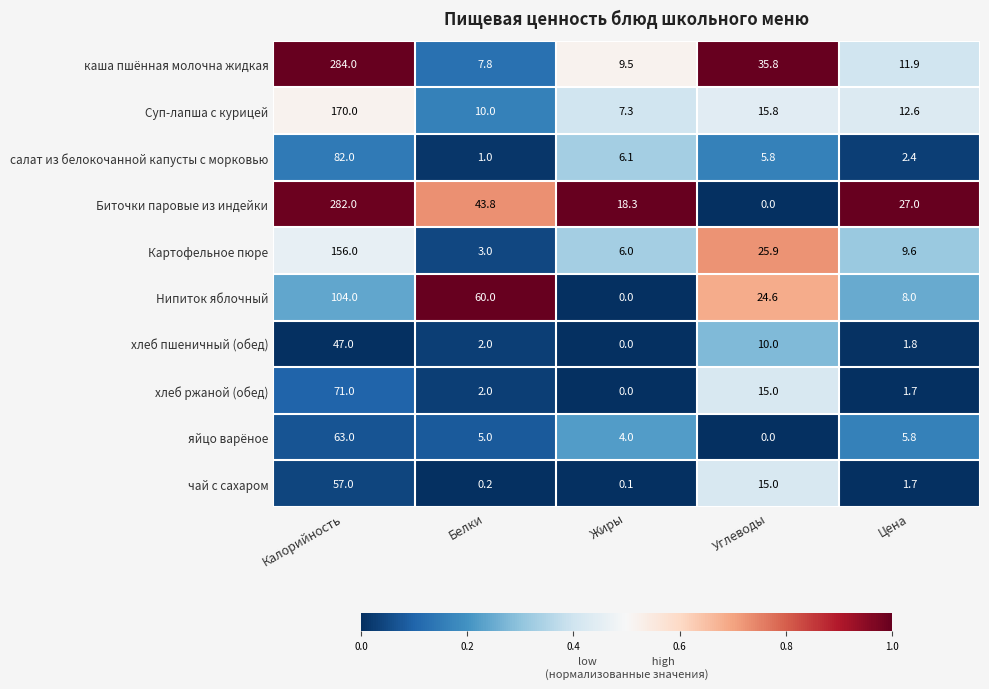

List the series in order of their peak value, lowest first.

хлеб пшеничный (обед), чай с сахаром, яйцо варёное, хлеб ржаной (обед), салат из белокочанной капусты с морковью, Нипиток яблочный, Картофельное пюре, Суп-лапша с курицей, Биточки паровые из индейки, каша пшённая молочна жидкая